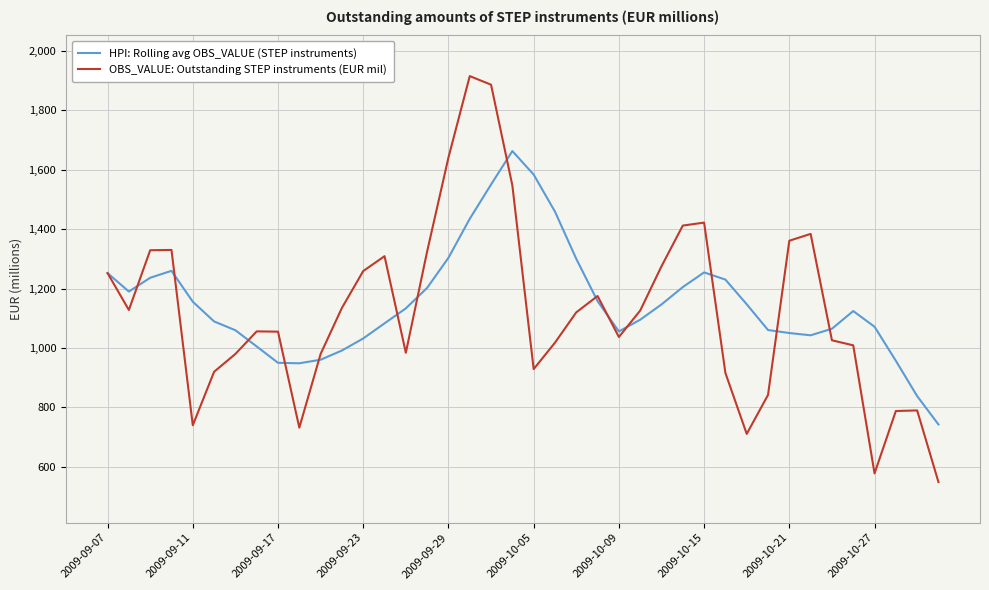

How many categories are shown in the chart?

40